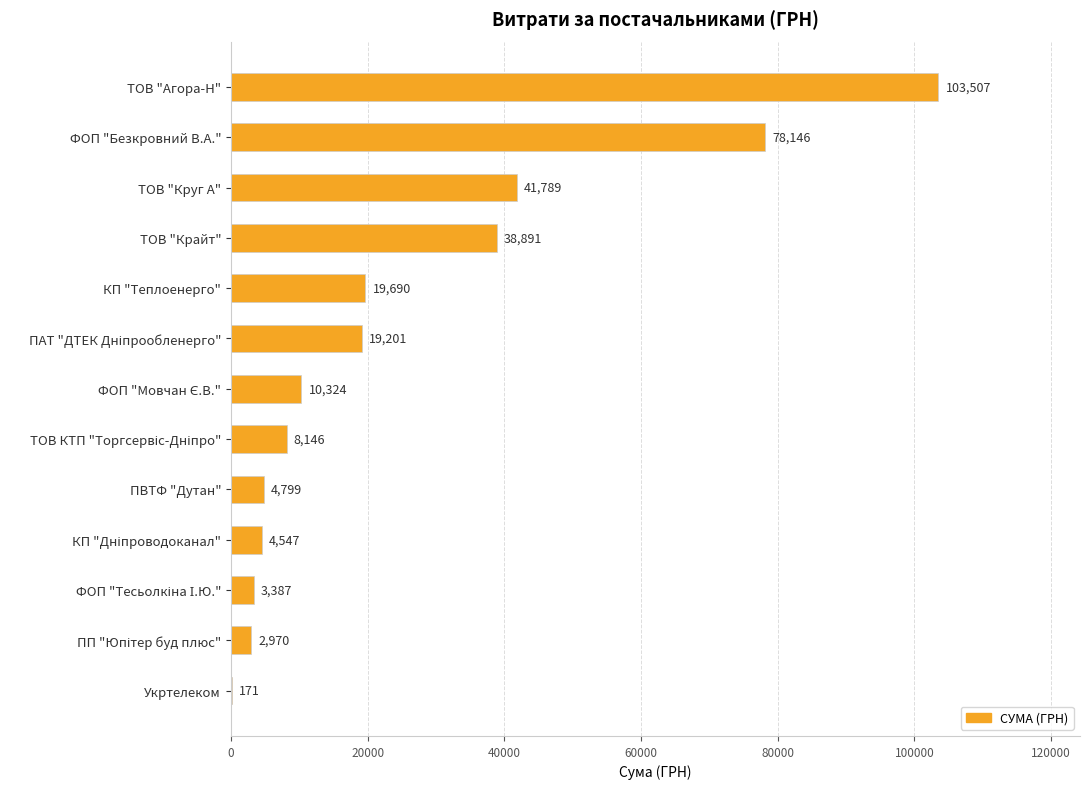

Which label corresponds to the largest value in the chart?

ТОВ "Агора-Н"